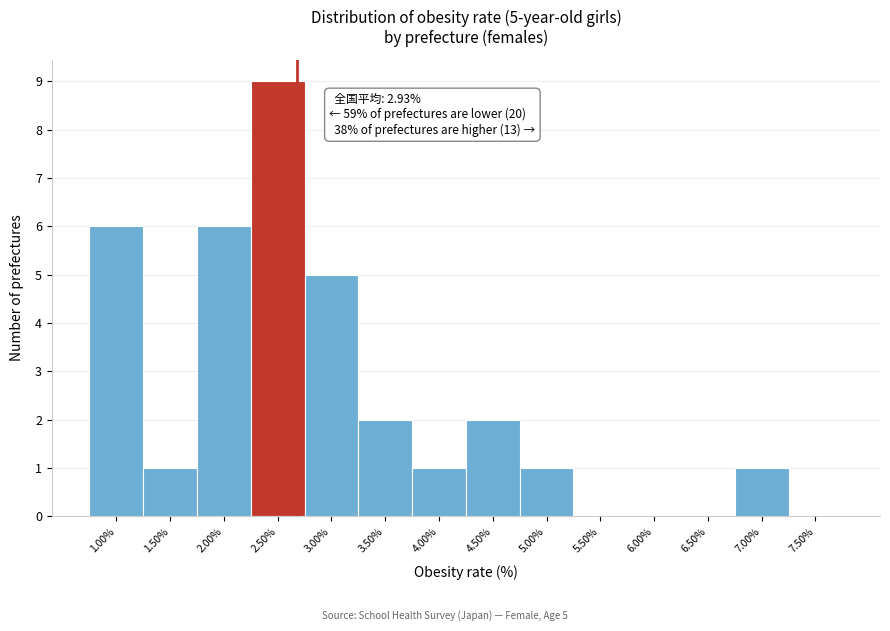

Reading left to right, transcribe all the data shown in this chart.

1.00%=6	1.50%=1	2.00%=6	2.50%=9	3.00%=5	3.50%=2	4.00%=1	4.50%=2	5.00%=1	5.50%=0	6.00%=0	6.50%=0	7.00%=1	7.50%=0